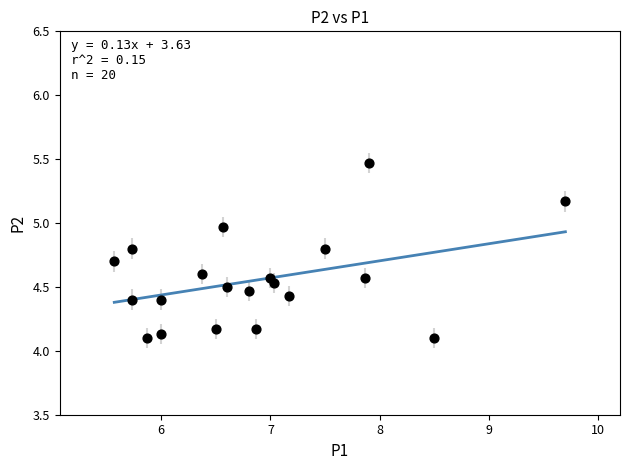

What is the range of Y values (max minus min)?

1.4